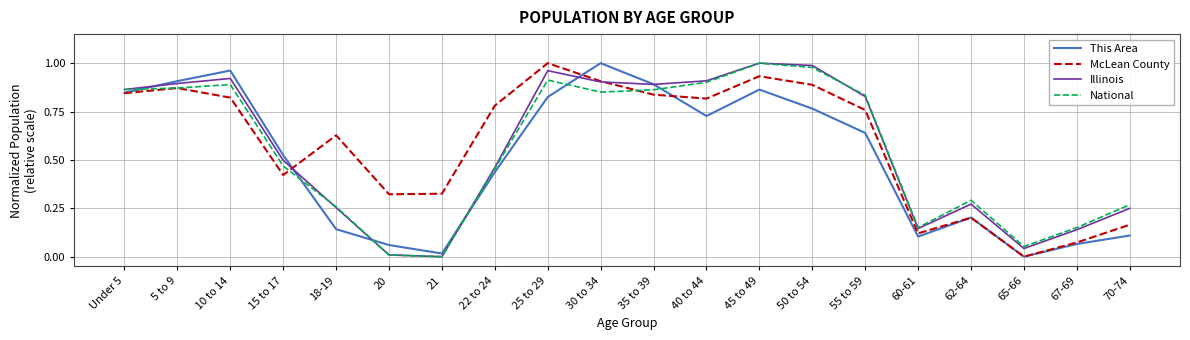

What is the sum of all This Area values?

10.1